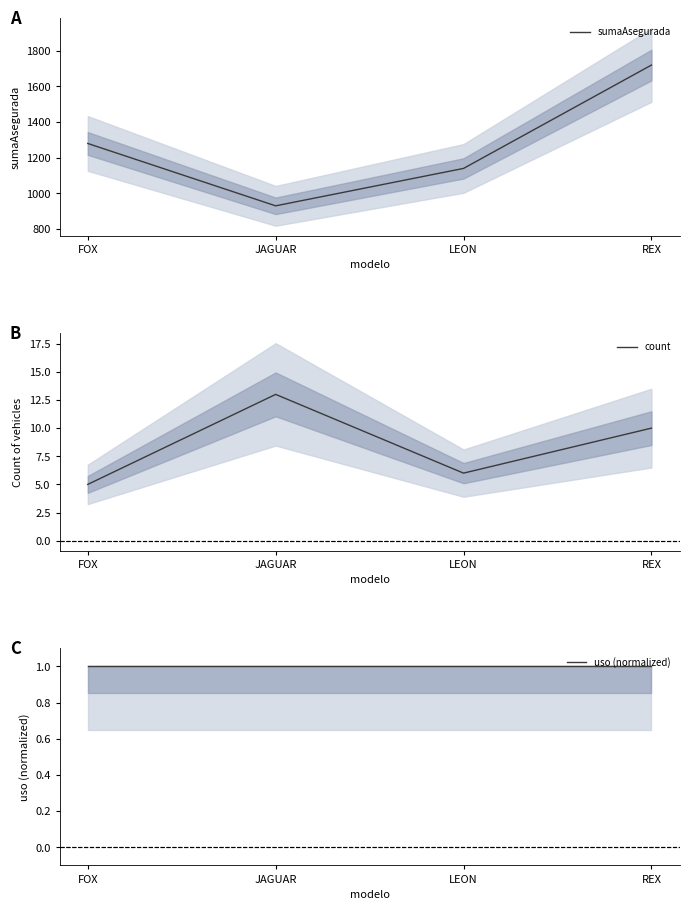

Reading left to right, transcribe all the data shown in this chart.

sumaAsegurada: FOX=1280	JAGUAR=930	LEON=1140	REX=1720
count: FOX=5	JAGUAR=13	LEON=6	REX=10
uso (normalized): FOX=1	JAGUAR=1	LEON=1	REX=1